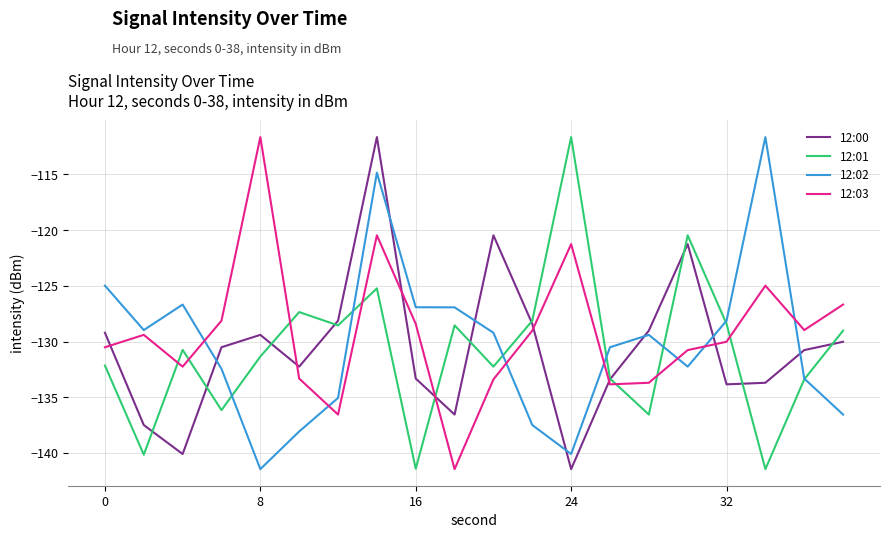

Rank the series by their average value, from highest to lowest.

12:03, 12:02, 12:00, 12:01